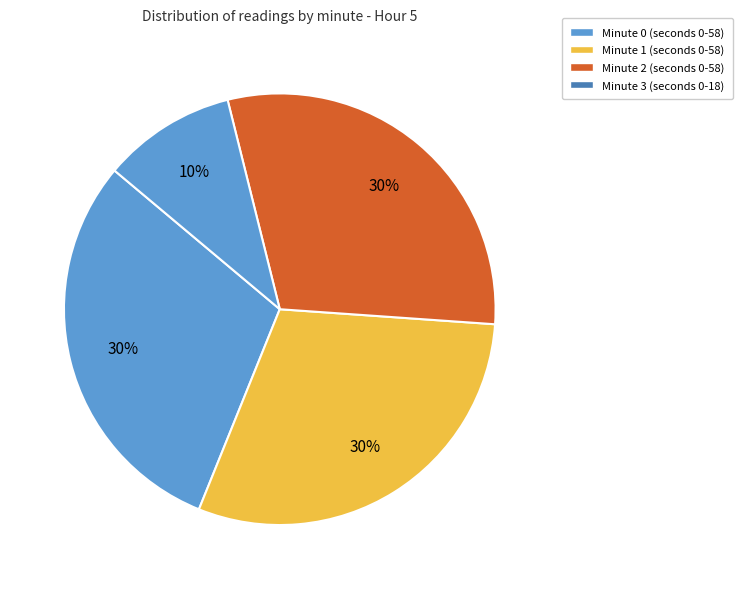

Count the number of slices in the pie.

4